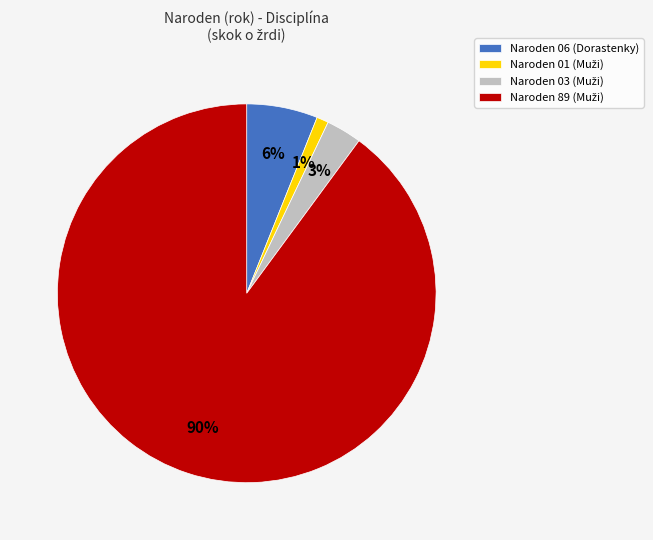

To the nearest percent, what portion does Naroden 06 (Dorastenky) represent?

6%